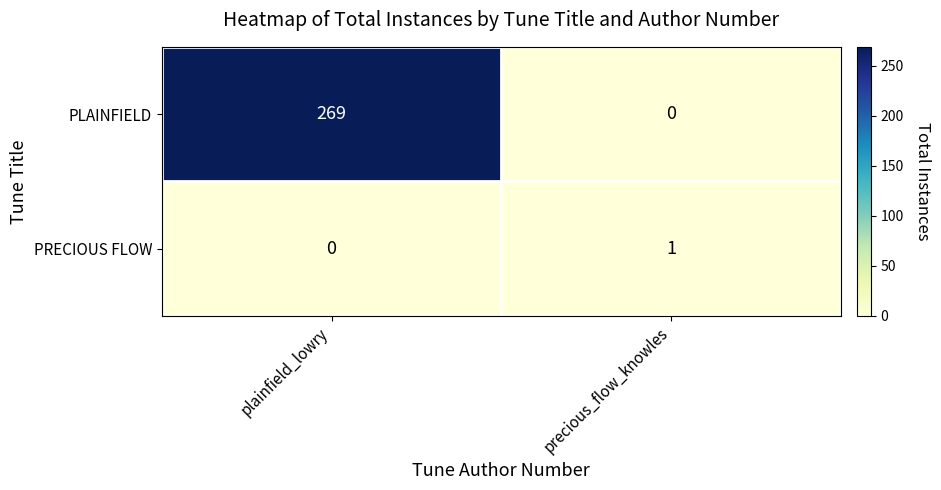

Which series has the largest range (max minus min)?

PLAINFIELD